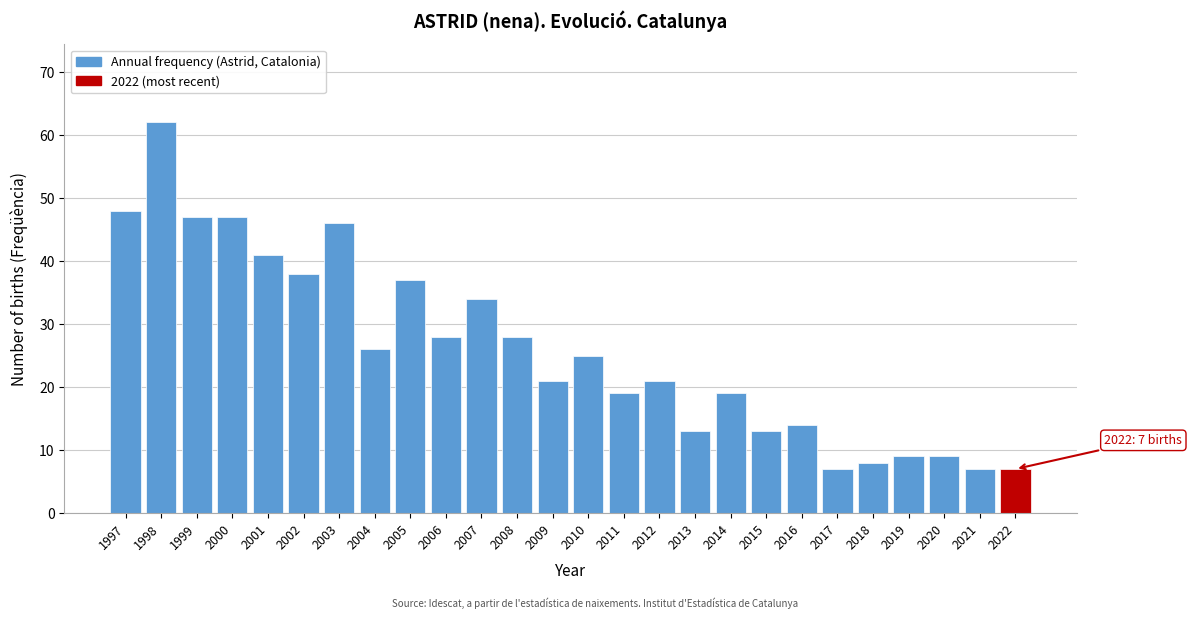

Reading left to right, transcribe all the data shown in this chart.

48	62	47	47	41	38	46	26	37	28	34	28	21	25	19	21	13	19	13	14	7	8	9	9	7	7